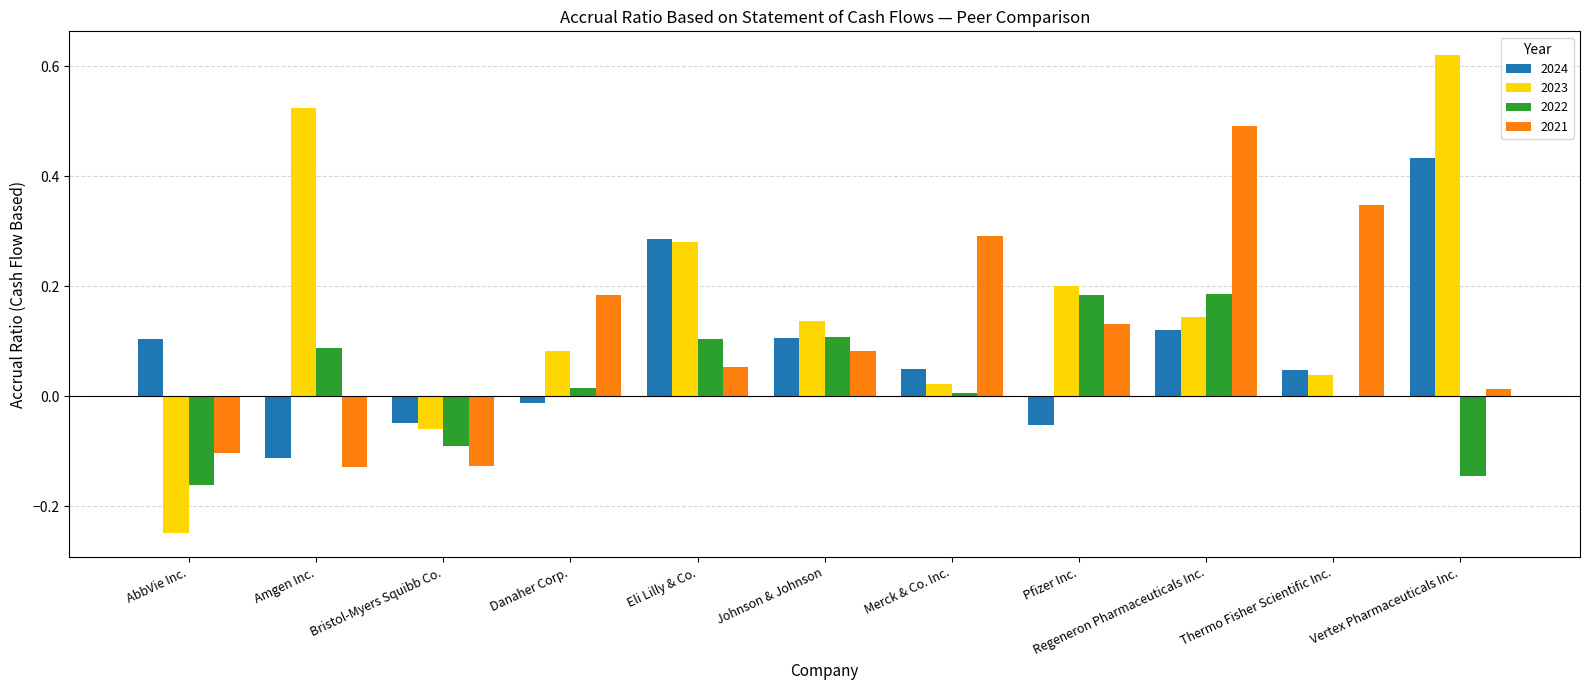

Where does the 2023 series first go above 0?

Amgen Inc.